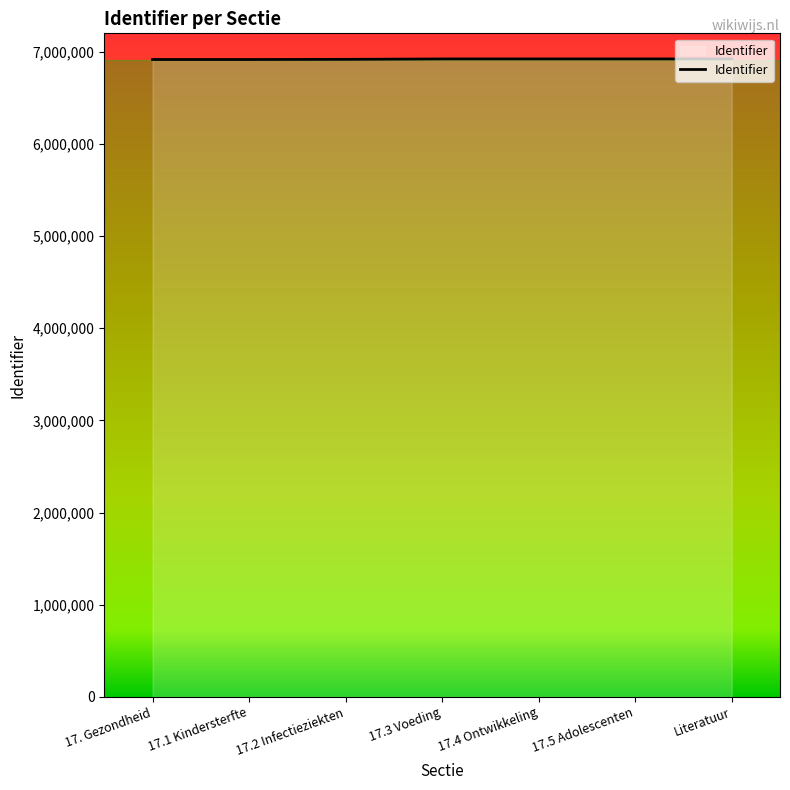

What is the difference between the second highest and minimum values?

6127